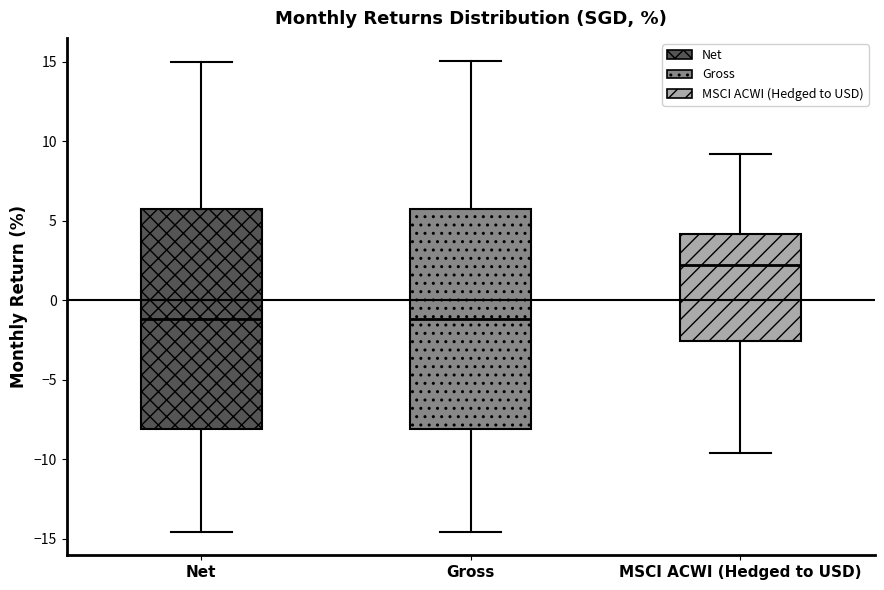

Reading left to right, read every box against the y-axis: the position of its median line, the range the box covers, and the ends of its whiskers. The values are not printed on the chart, so give them approximately, as read against the axis.

Net: median -1.0, box -8.0 to 5.5, whiskers -14.5 to 15.0
Gross: median -1.0, box -8.0 to 5.5, whiskers -14.5 to 15.0
MSCI ACWI (Hedged to USD): median 2.0, box -2.5 to 4.0, whiskers -9.5 to 9.0